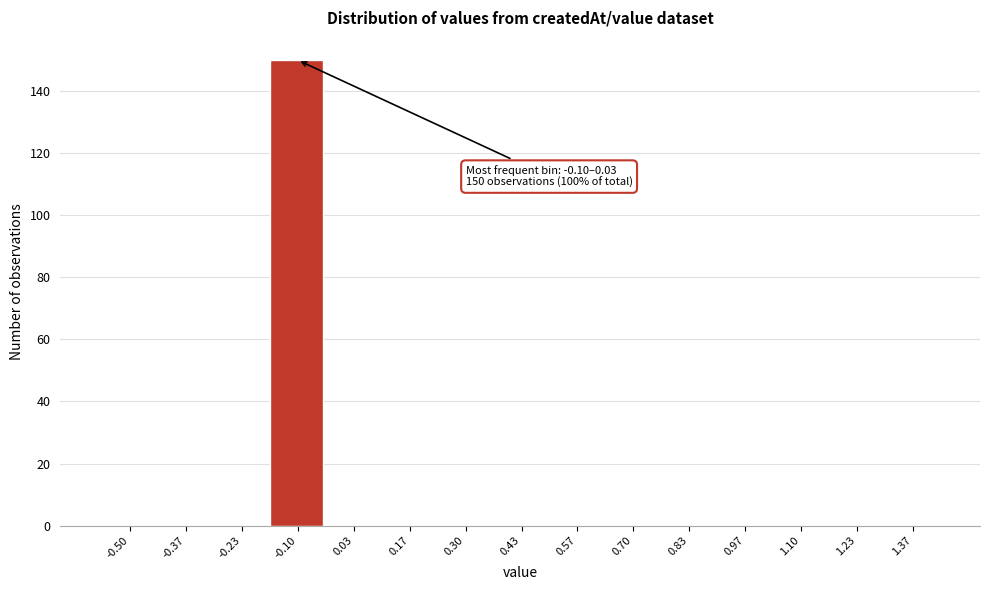

Reading right to left, what are all the values shown in this chart?

1.37=0	1.23=0	1.10=0	0.97=0	0.83=0	0.70=0	0.57=0	0.43=0	0.30=0	0.17=0	0.03=0	-0.10=150	-0.23=0	-0.37=0	-0.50=0